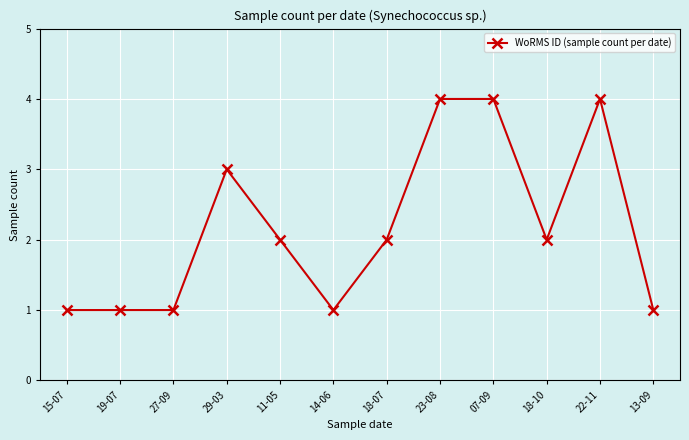

True or false: the data has more than 1 interior local peaks.

True